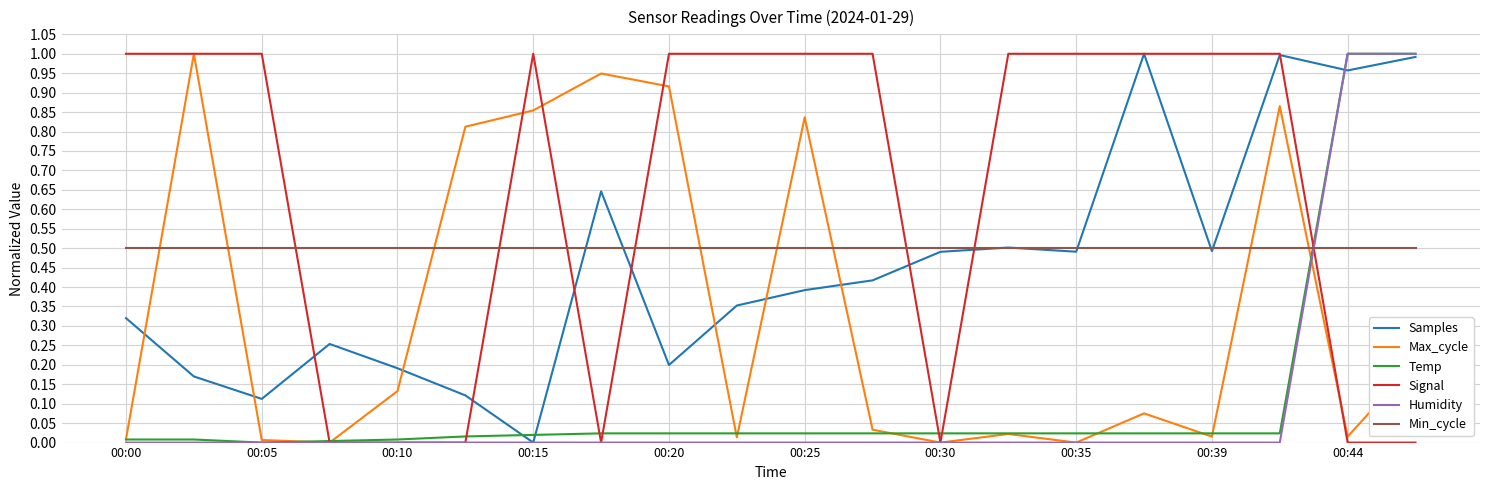

Which series has the largest total across all categories?

Signal